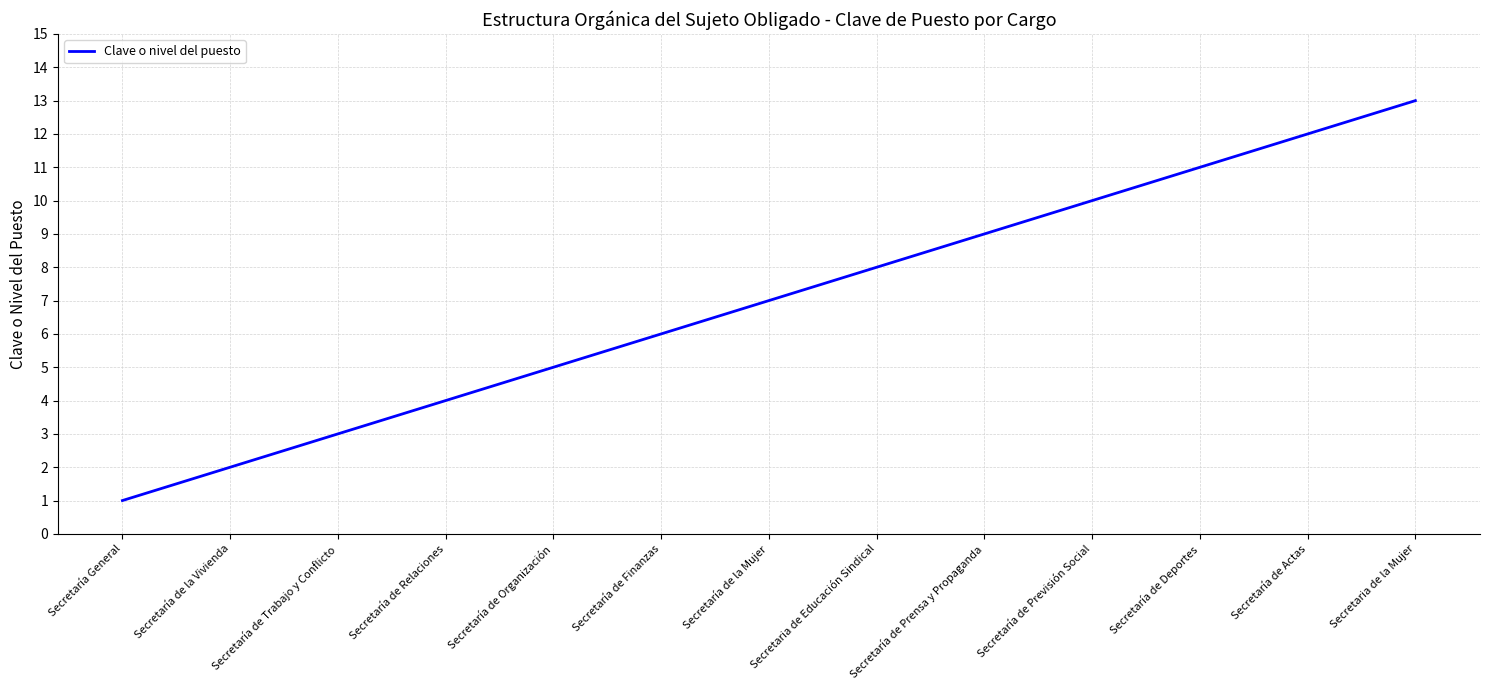

Where is the data nearest to the value 7?

Secretaría de la Mujer